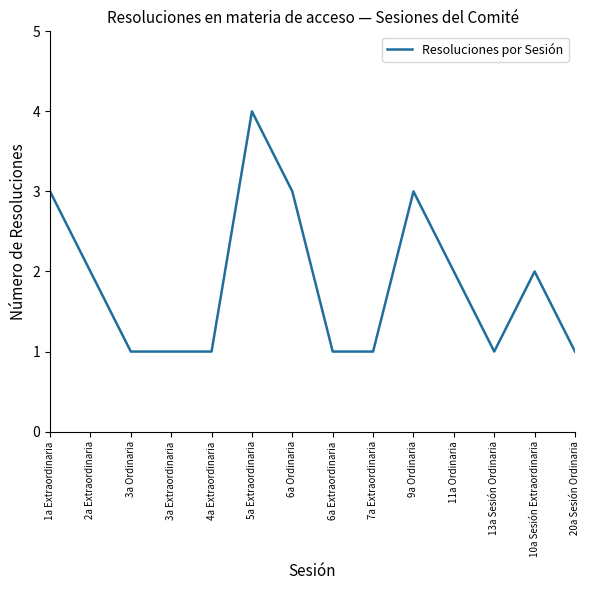

What position from the right is 5a Extraordinaria?

9